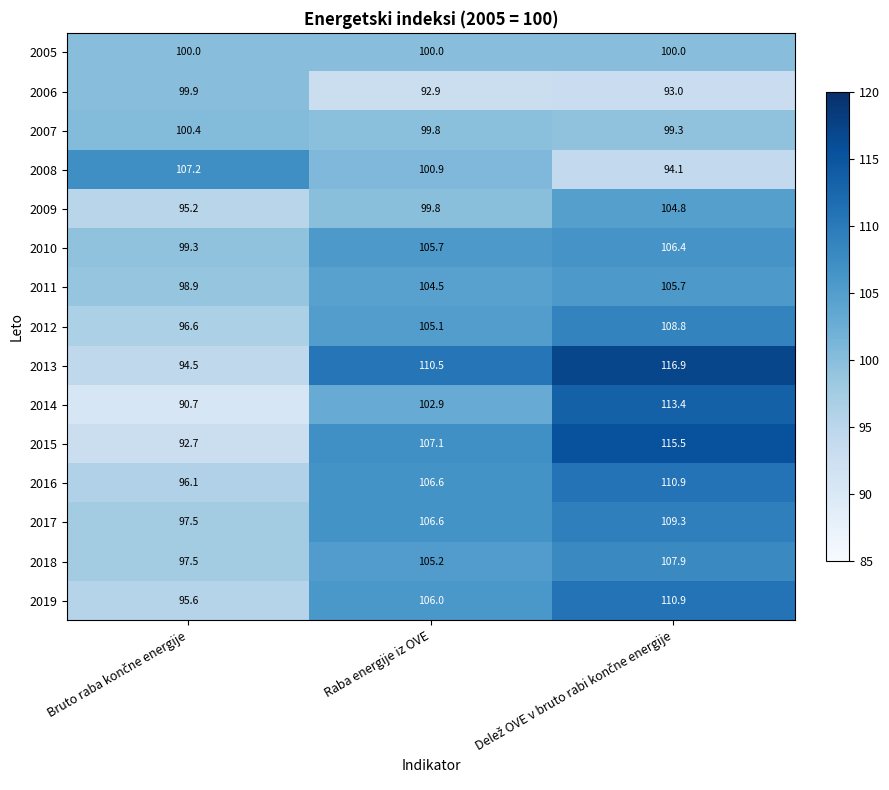

What is the difference between the maximum and minimum values in the 2017 series?

11.8